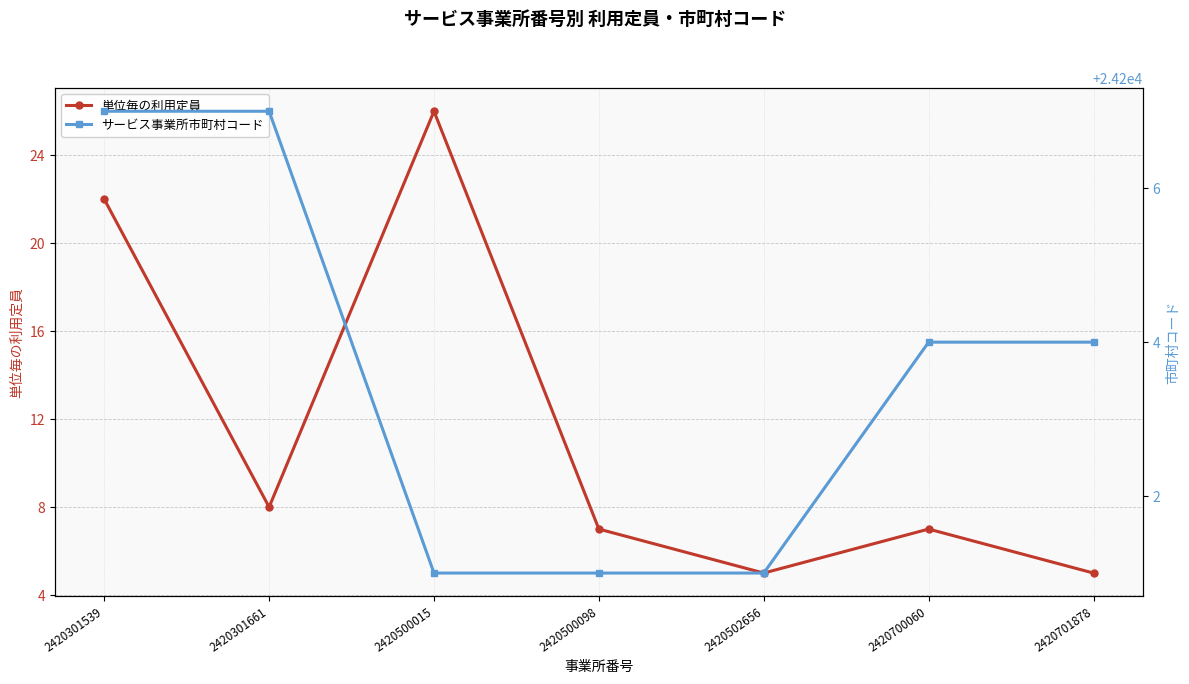

The value of サービス事業所市町村コード at 2420301539 is 5381. True or false?

False